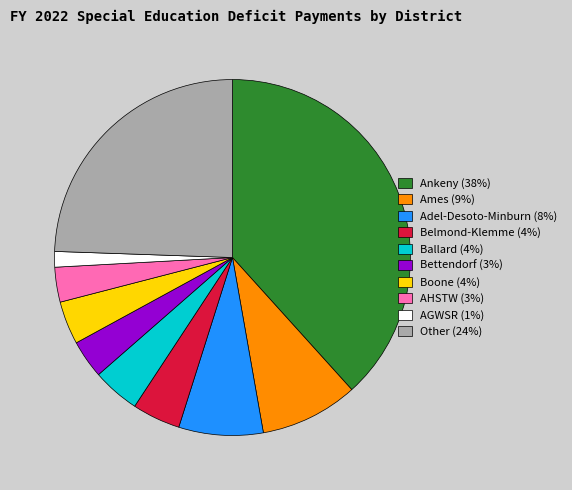

Between Belmond-Klemme (4%) and AHSTW (3%), which is larger?

Belmond-Klemme (4%)